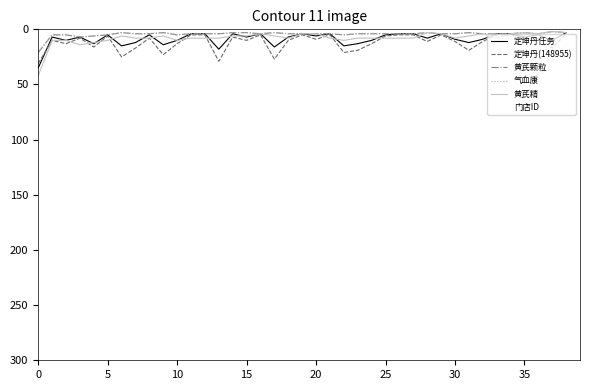

How many lines are shown in the chart?

5